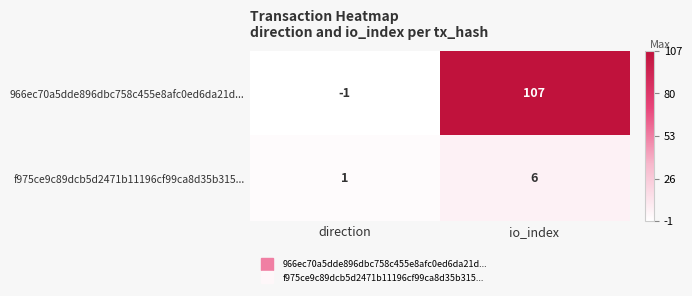

List the series in order of their peak value, lowest first.

f975ce9c89dcb5d2471b11196cf99ca8d35b315..., 966ec70a5dde896dbc758c455e8afc0ed6da21d...